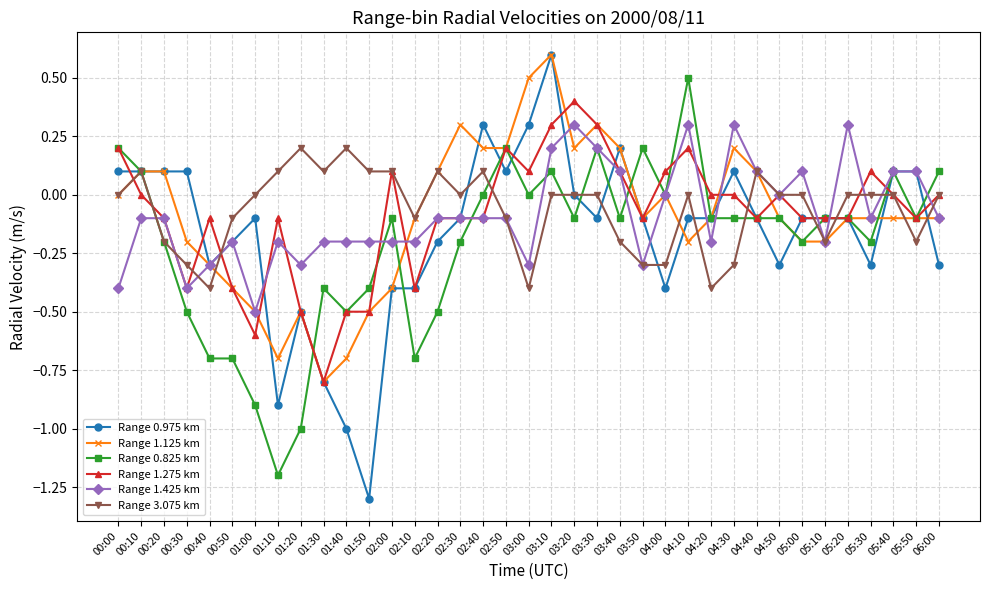

Which series has the largest total across all categories?

Range 3.075 km